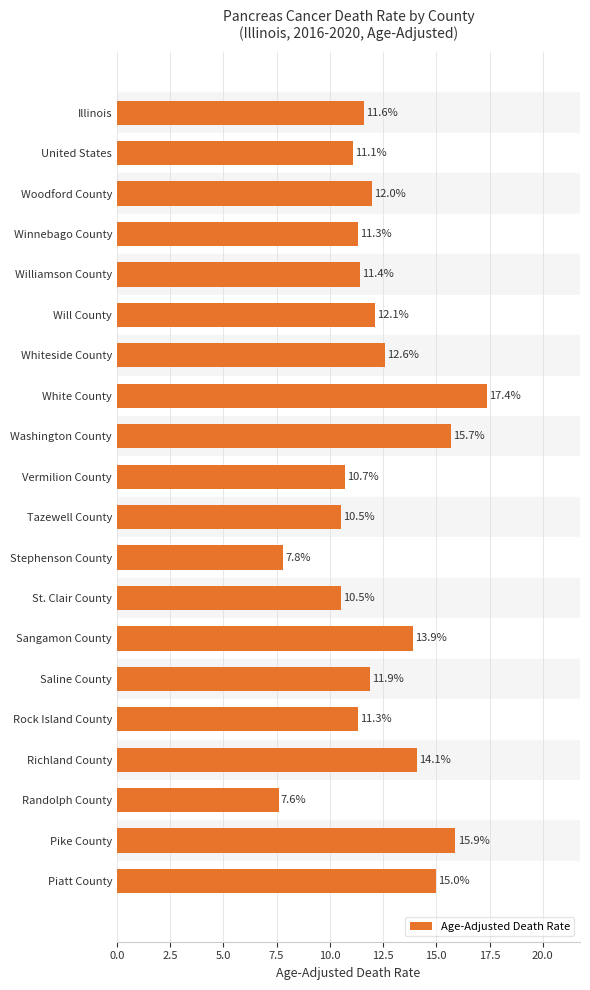

Reading top to bottom, what are all the values shown in this chart?

11.6	11.1	12.0	11.3	11.4	12.1	12.6	17.4	15.7	10.7	10.5	7.8	10.5	13.9	11.9	11.3	14.1	7.6	15.9	15.0